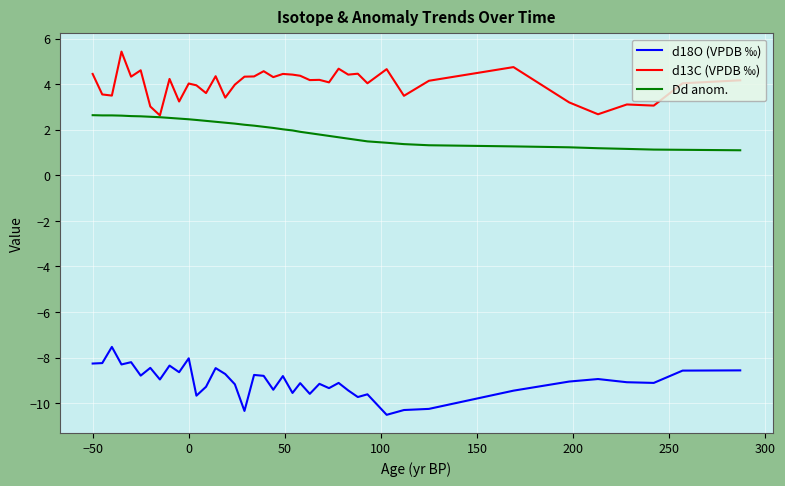

True or false: d18O (VPDB ‰) and d13C (VPDB ‰) intersect in this chart.

False